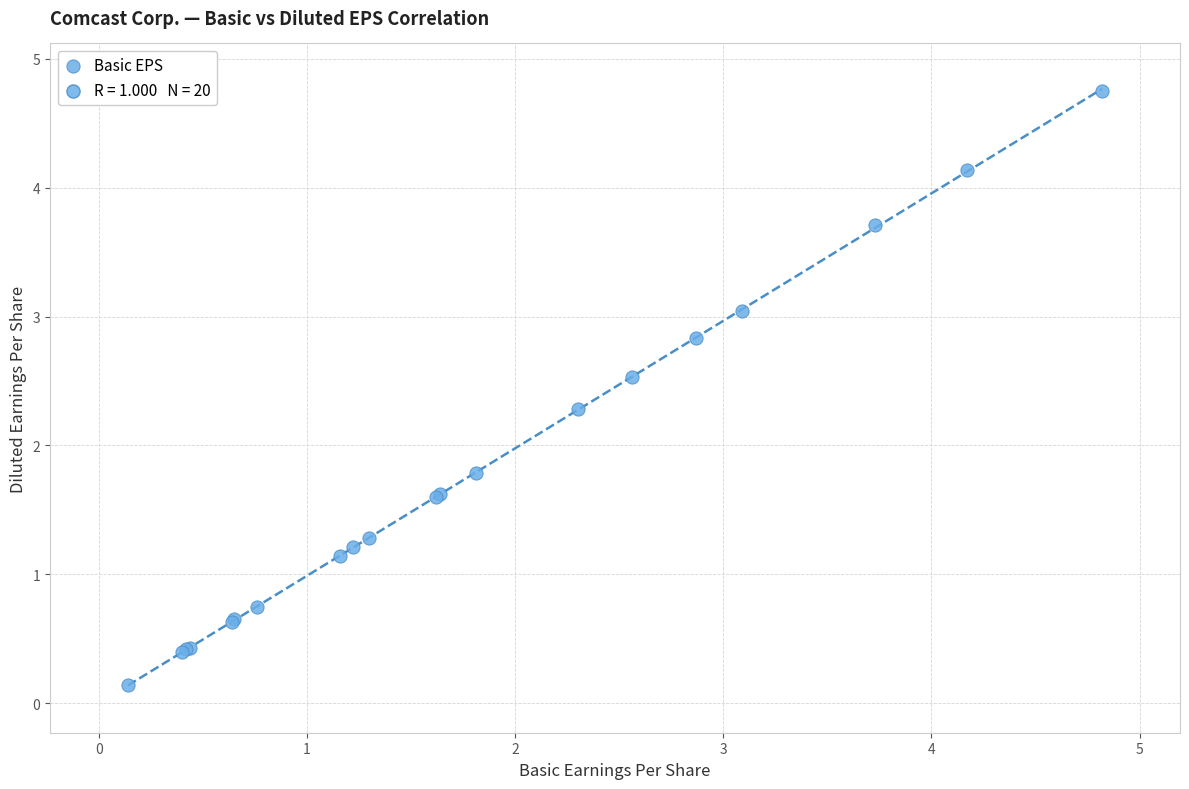

What Y value in the scatter plot is closest to 2?

1.8